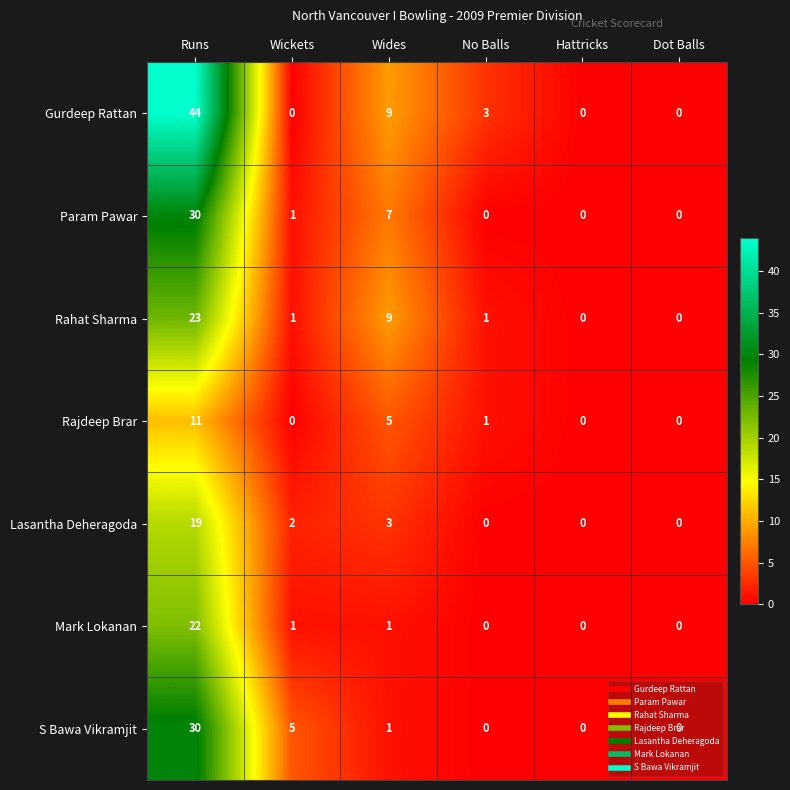

At which category is the sum across all series the highest?

Runs